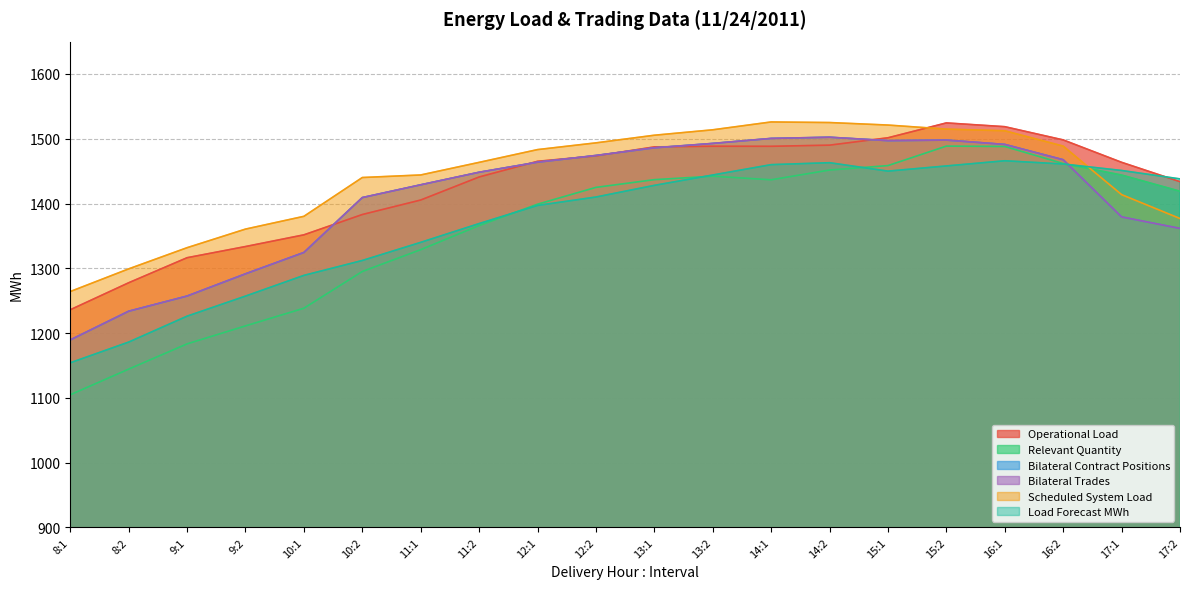

List the series in order of their peak value, highest first.

Scheduled System Load, Operational Load, Bilateral Contract Positions, Bilateral Trades, Relevant Quantity, Load Forecast MWh